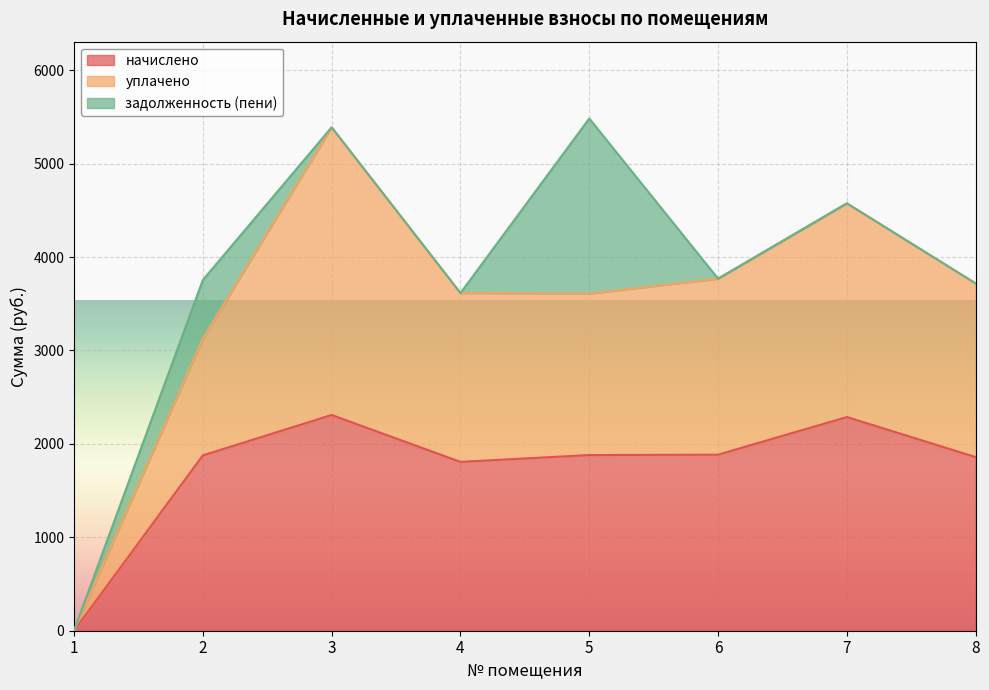

How many data points in уплачено are above 3717?

4